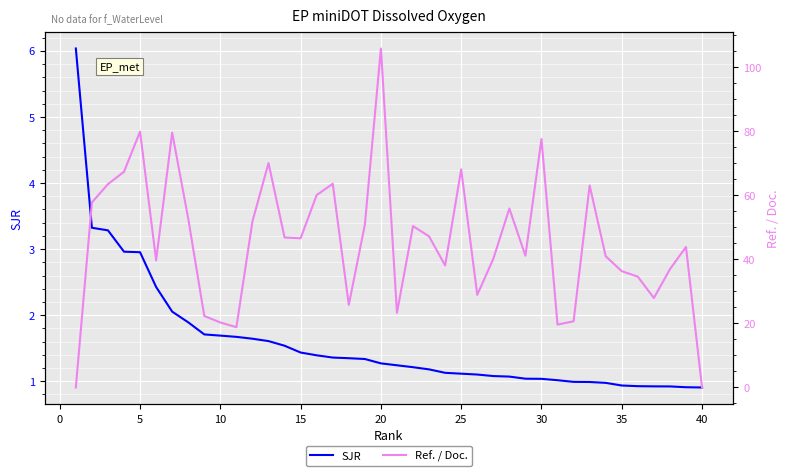

How many intersections are there between Ref. / Doc. and SJR?

2